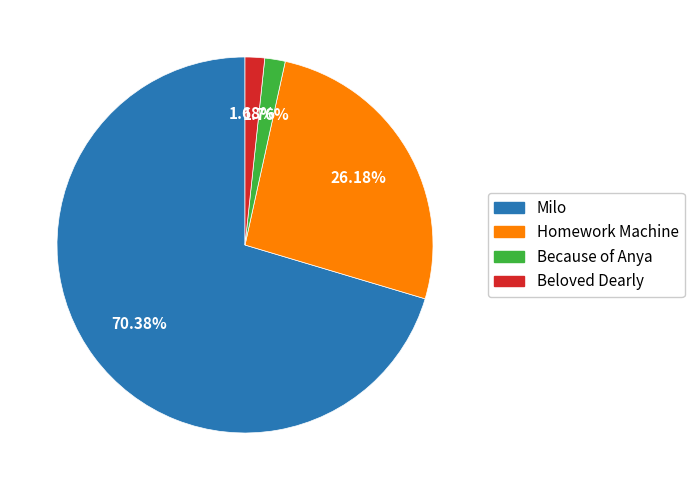

Between Milo and Because of Anya, which is larger?

Milo